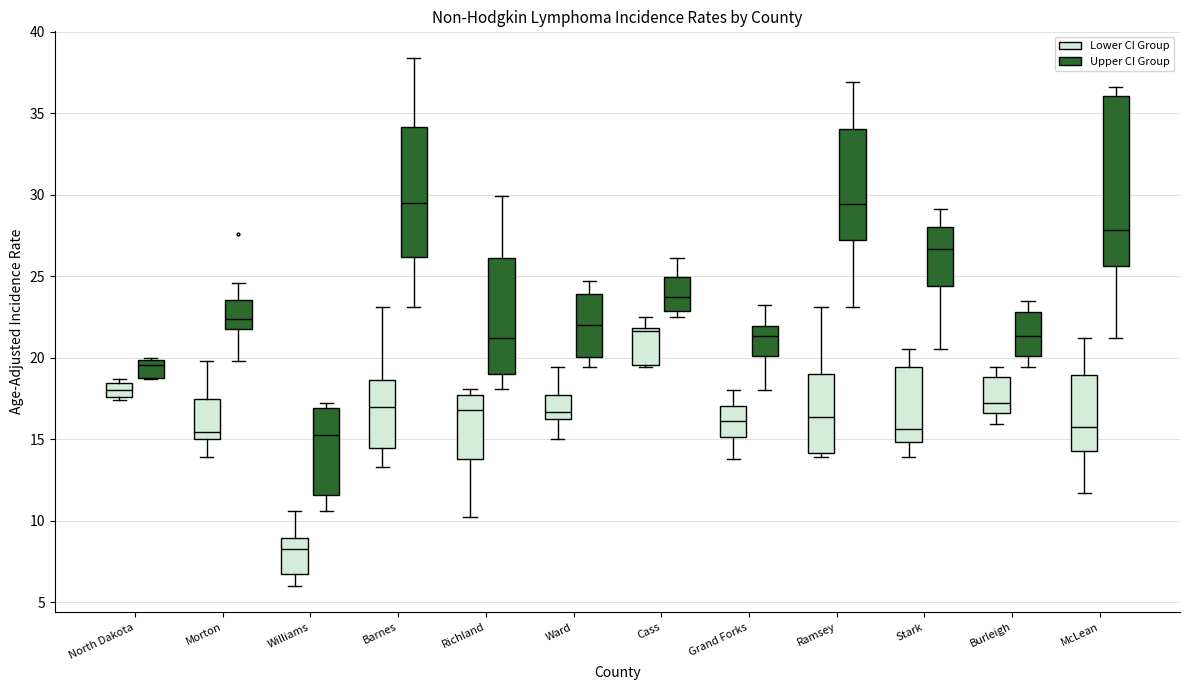

Where does the median line of the box for Morton (Lower CI Group) sit on the y-axis? The values are not printed on the chart, so give them approximately, as read against the axis.

15.5